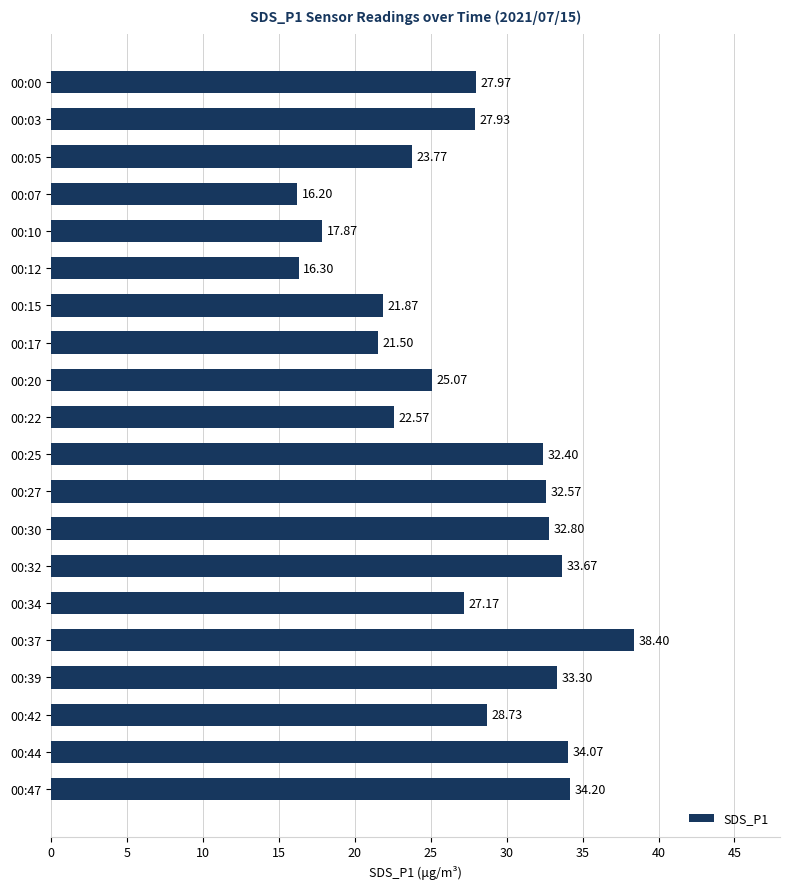

What is the sum of all values?

548.4